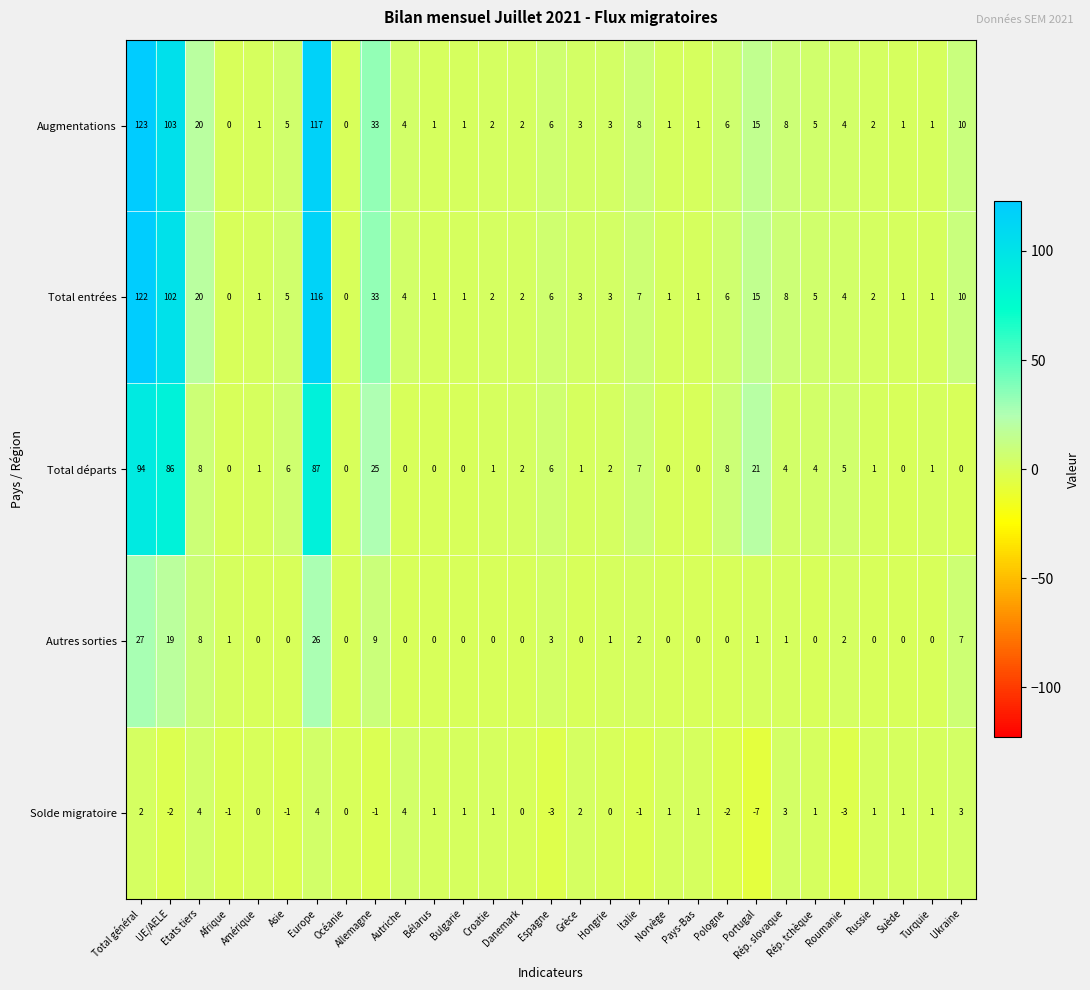

Where is Total départs nearest to the value 47?

Allemagne